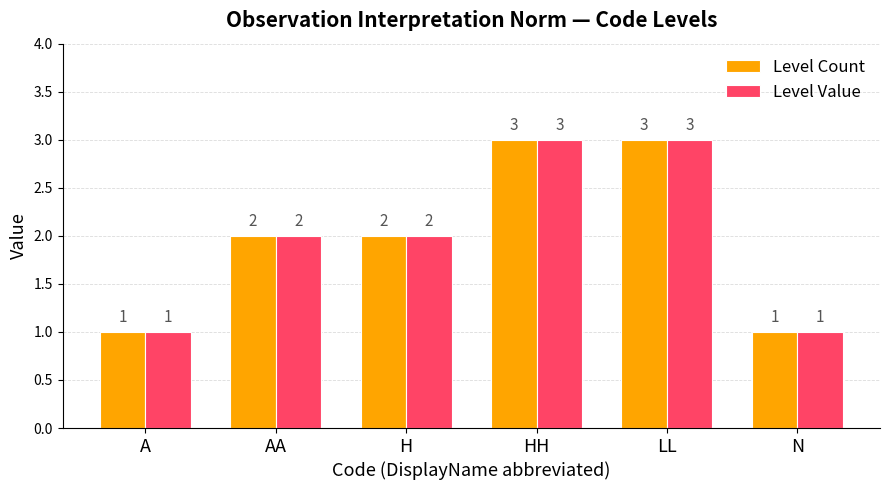

What is the greatest value displayed?

3